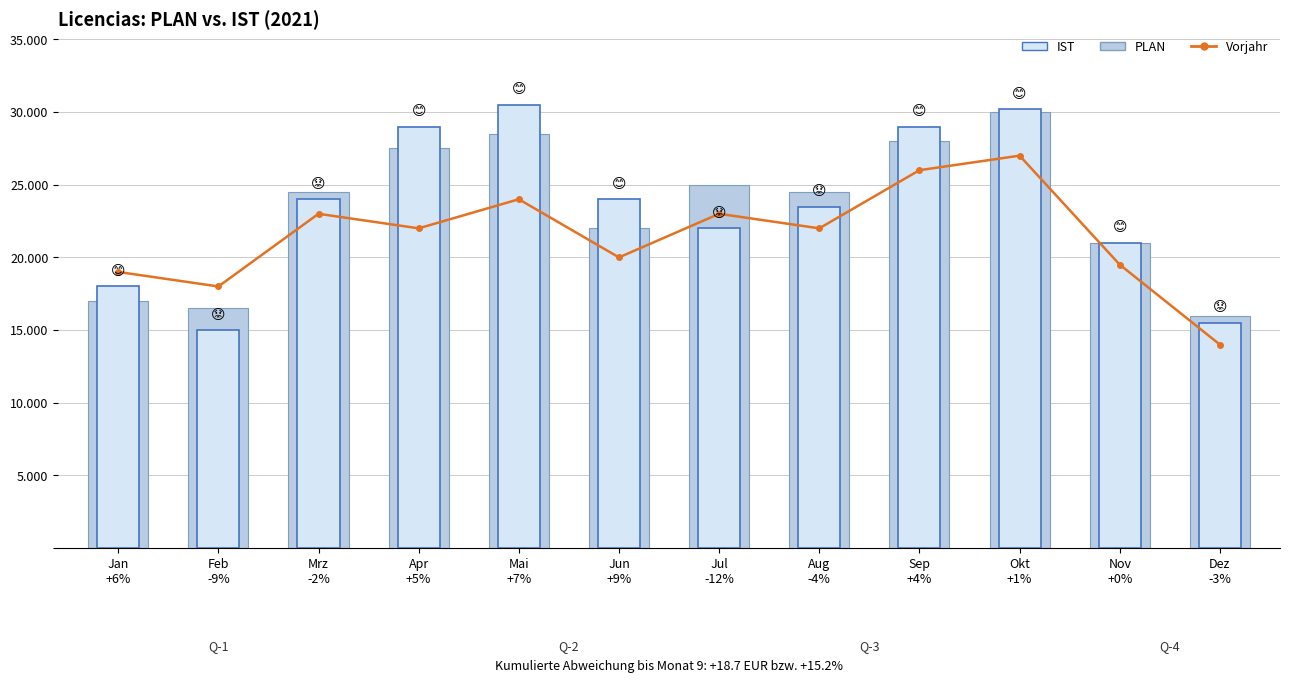

Between Jun
+9% and Aug
-4%, which is larger?

Aug
-4%